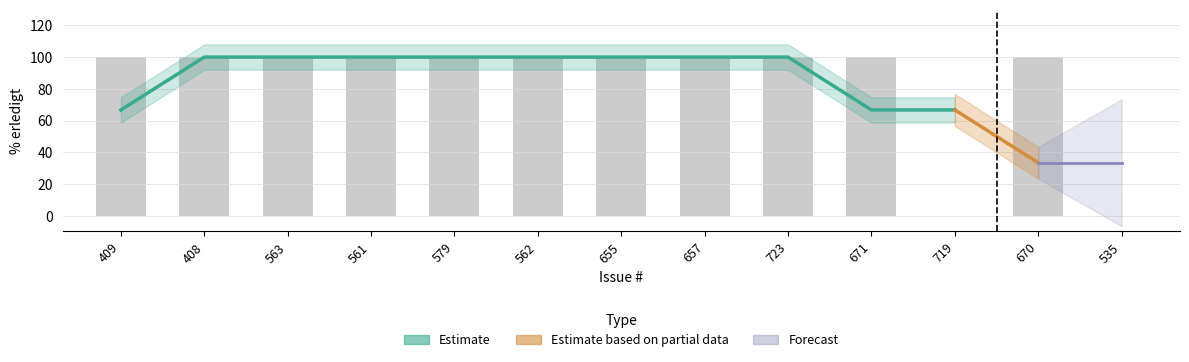

What is the ratio of the value at 655 to the value at 561?

1.0